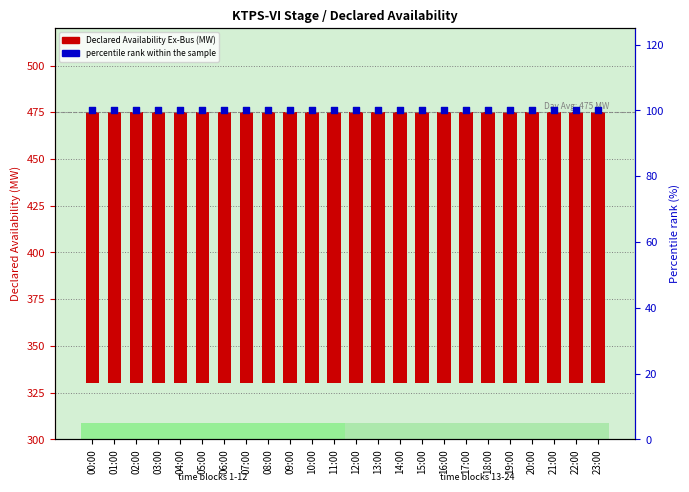

Which series has the largest Y range (max minus min)?

Declared Availability Ex-Bus (MW)